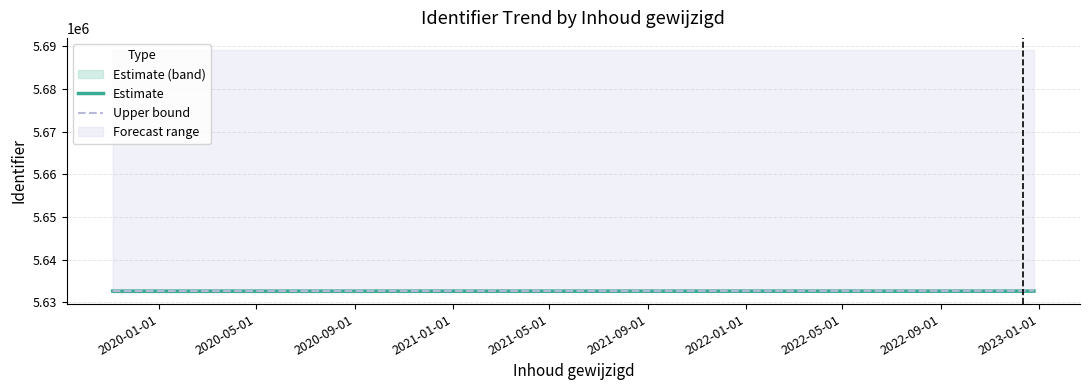

How many lines are shown in the chart?

2